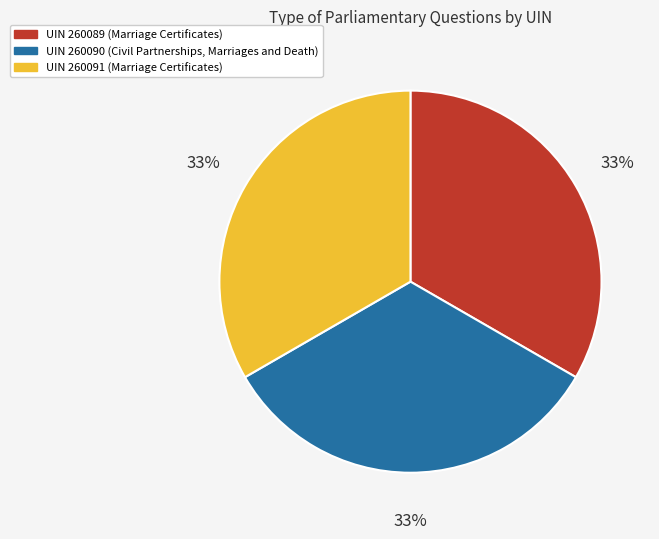

Is there a majority slice in this chart?

No